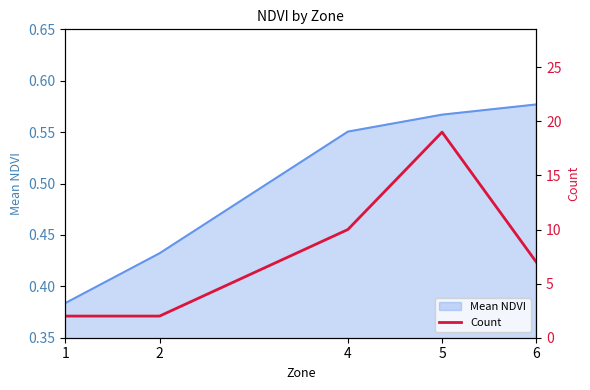

The value of Mean NDVI at 5 is 0.8. True or false?

False